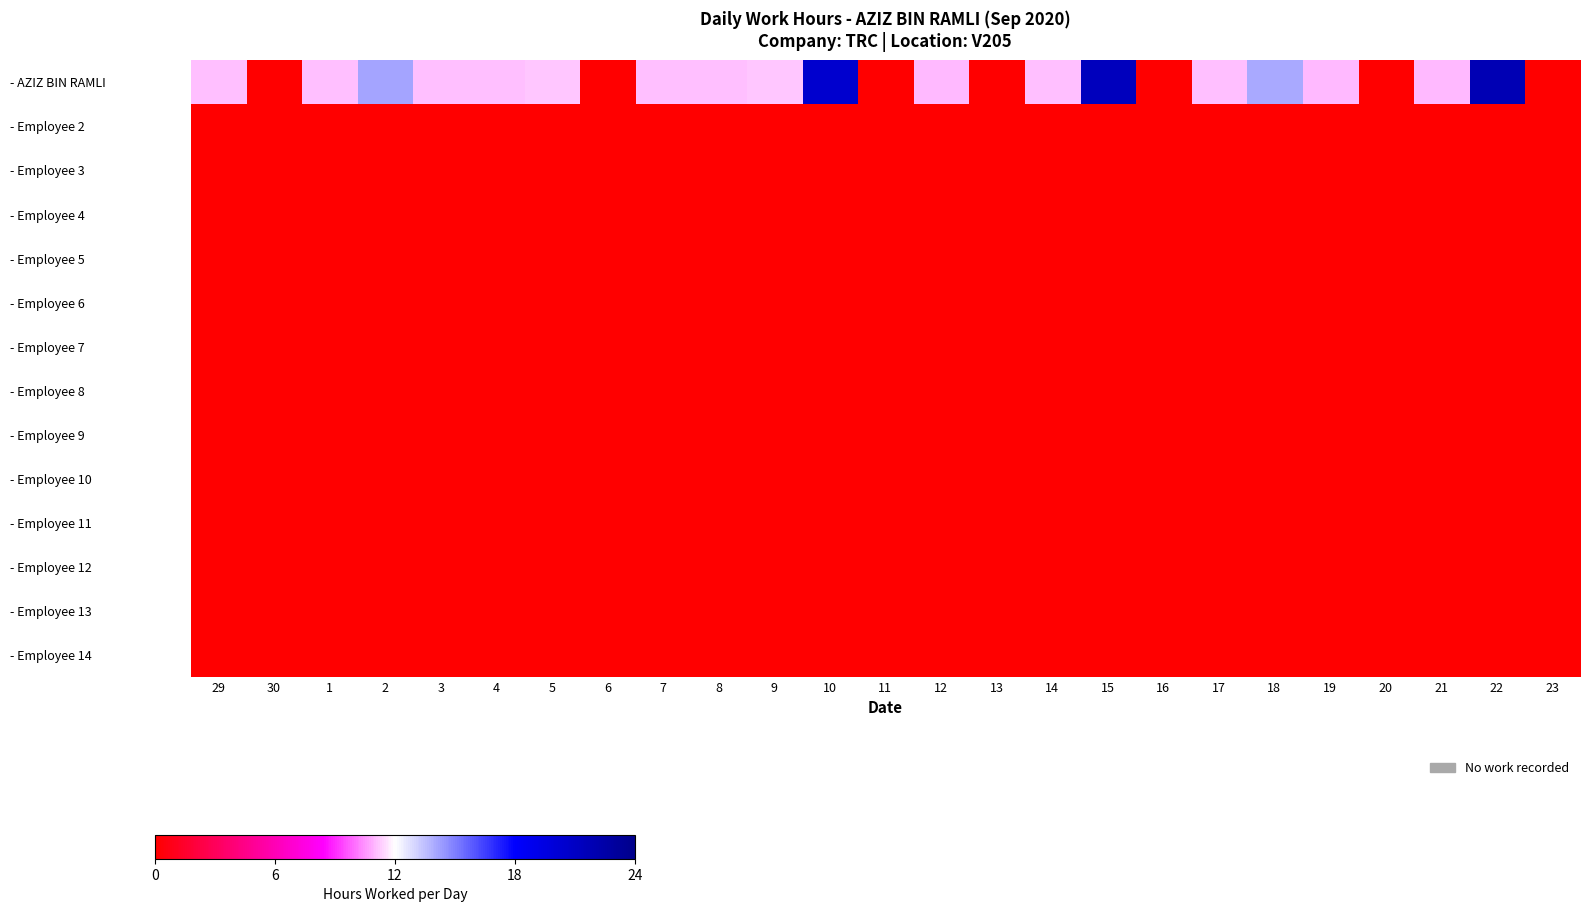

Reading left to right, transcribe all the data shown in this chart.

- AZIZ BIN RAMLI: 29=11.1	30=0.0	1=11.1	2=14.1	3=11.1	4=11.1	5=11.2	6=0.0	7=11.1	8=11.2	9=11.2	10=20.5	11=0.0	12=11.0	13=0.0	14=11.1	15=21.3	16=0.0	17=11.1	18=14.1	19=11.0	20=0.0	21=11.0	22=21.8	23=0.0
- Employee 2: 29=0.0	30=0.0	1=0.0	2=0.0	3=0.0	4=0.0	5=0.0	6=0.0	7=0.0	8=0.0	9=0.0	10=0.0	11=0.0	12=0.0	13=0.0	14=0.0	15=0.0	16=0.0	17=0.0	18=0.0	19=0.0	20=0.0	21=0.0	22=0.0	23=0.0
- Employee 3: 29=0.0	30=0.0	1=0.0	2=0.0	3=0.0	4=0.0	5=0.0	6=0.0	7=0.0	8=0.0	9=0.0	10=0.0	11=0.0	12=0.0	13=0.0	14=0.0	15=0.0	16=0.0	17=0.0	18=0.0	19=0.0	20=0.0	21=0.0	22=0.0	23=0.0
- Employee 4: 29=0.0	30=0.0	1=0.0	2=0.0	3=0.0	4=0.0	5=0.0	6=0.0	7=0.0	8=0.0	9=0.0	10=0.0	11=0.0	12=0.0	13=0.0	14=0.0	15=0.0	16=0.0	17=0.0	18=0.0	19=0.0	20=0.0	21=0.0	22=0.0	23=0.0
- Employee 5: 29=0.0	30=0.0	1=0.0	2=0.0	3=0.0	4=0.0	5=0.0	6=0.0	7=0.0	8=0.0	9=0.0	10=0.0	11=0.0	12=0.0	13=0.0	14=0.0	15=0.0	16=0.0	17=0.0	18=0.0	19=0.0	20=0.0	21=0.0	22=0.0	23=0.0
- Employee 6: 29=0.0	30=0.0	1=0.0	2=0.0	3=0.0	4=0.0	5=0.0	6=0.0	7=0.0	8=0.0	9=0.0	10=0.0	11=0.0	12=0.0	13=0.0	14=0.0	15=0.0	16=0.0	17=0.0	18=0.0	19=0.0	20=0.0	21=0.0	22=0.0	23=0.0
- Employee 7: 29=0.0	30=0.0	1=0.0	2=0.0	3=0.0	4=0.0	5=0.0	6=0.0	7=0.0	8=0.0	9=0.0	10=0.0	11=0.0	12=0.0	13=0.0	14=0.0	15=0.0	16=0.0	17=0.0	18=0.0	19=0.0	20=0.0	21=0.0	22=0.0	23=0.0
- Employee 8: 29=0.0	30=0.0	1=0.0	2=0.0	3=0.0	4=0.0	5=0.0	6=0.0	7=0.0	8=0.0	9=0.0	10=0.0	11=0.0	12=0.0	13=0.0	14=0.0	15=0.0	16=0.0	17=0.0	18=0.0	19=0.0	20=0.0	21=0.0	22=0.0	23=0.0
- Employee 9: 29=0.0	30=0.0	1=0.0	2=0.0	3=0.0	4=0.0	5=0.0	6=0.0	7=0.0	8=0.0	9=0.0	10=0.0	11=0.0	12=0.0	13=0.0	14=0.0	15=0.0	16=0.0	17=0.0	18=0.0	19=0.0	20=0.0	21=0.0	22=0.0	23=0.0
- Employee 10: 29=0.0	30=0.0	1=0.0	2=0.0	3=0.0	4=0.0	5=0.0	6=0.0	7=0.0	8=0.0	9=0.0	10=0.0	11=0.0	12=0.0	13=0.0	14=0.0	15=0.0	16=0.0	17=0.0	18=0.0	19=0.0	20=0.0	21=0.0	22=0.0	23=0.0
- Employee 11: 29=0.0	30=0.0	1=0.0	2=0.0	3=0.0	4=0.0	5=0.0	6=0.0	7=0.0	8=0.0	9=0.0	10=0.0	11=0.0	12=0.0	13=0.0	14=0.0	15=0.0	16=0.0	17=0.0	18=0.0	19=0.0	20=0.0	21=0.0	22=0.0	23=0.0
- Employee 12: 29=0.0	30=0.0	1=0.0	2=0.0	3=0.0	4=0.0	5=0.0	6=0.0	7=0.0	8=0.0	9=0.0	10=0.0	11=0.0	12=0.0	13=0.0	14=0.0	15=0.0	16=0.0	17=0.0	18=0.0	19=0.0	20=0.0	21=0.0	22=0.0	23=0.0
- Employee 13: 29=0.0	30=0.0	1=0.0	2=0.0	3=0.0	4=0.0	5=0.0	6=0.0	7=0.0	8=0.0	9=0.0	10=0.0	11=0.0	12=0.0	13=0.0	14=0.0	15=0.0	16=0.0	17=0.0	18=0.0	19=0.0	20=0.0	21=0.0	22=0.0	23=0.0
- Employee 14: 29=0.0	30=0.0	1=0.0	2=0.0	3=0.0	4=0.0	5=0.0	6=0.0	7=0.0	8=0.0	9=0.0	10=0.0	11=0.0	12=0.0	13=0.0	14=0.0	15=0.0	16=0.0	17=0.0	18=0.0	19=0.0	20=0.0	21=0.0	22=0.0	23=0.0